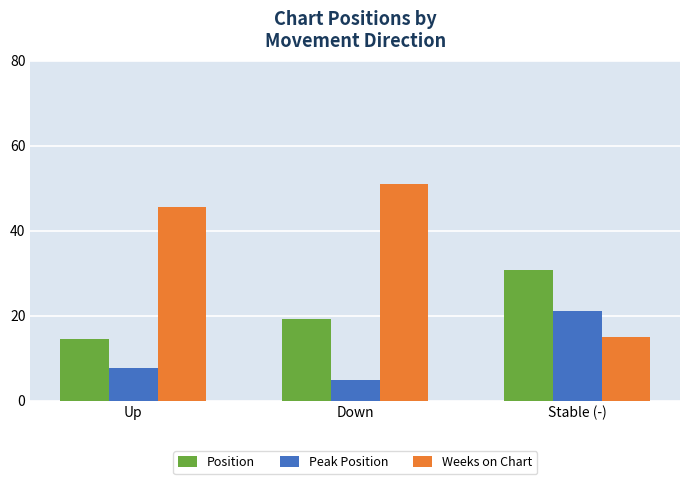

At how many categories does at least one series exceed 41?

2